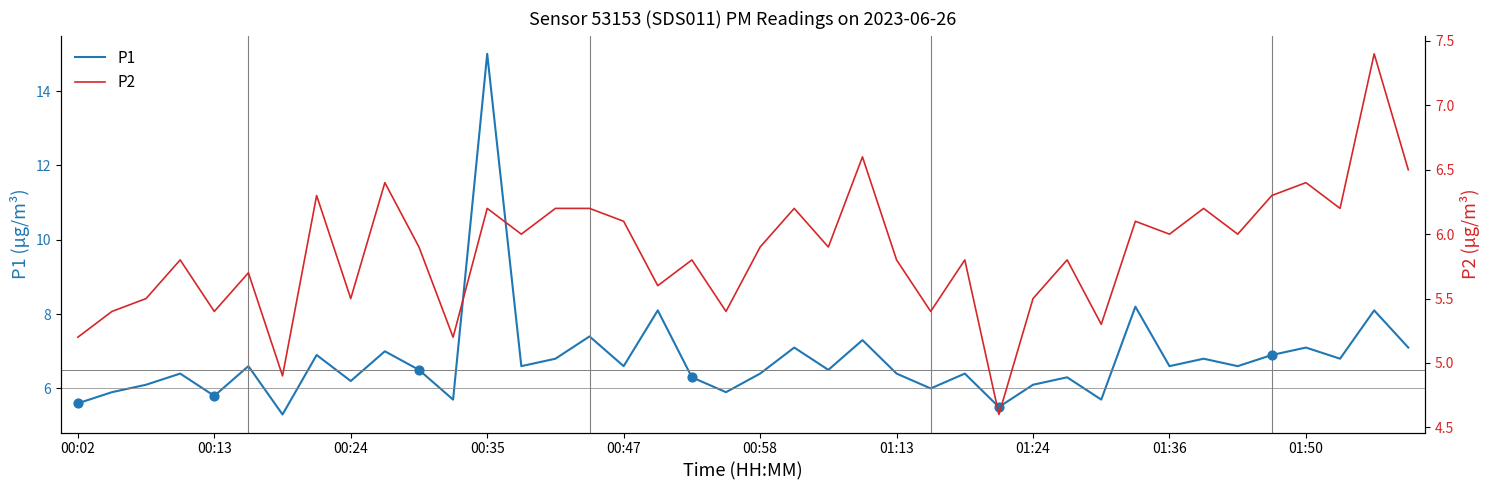

At which label does P1 reach its peak?

00:35